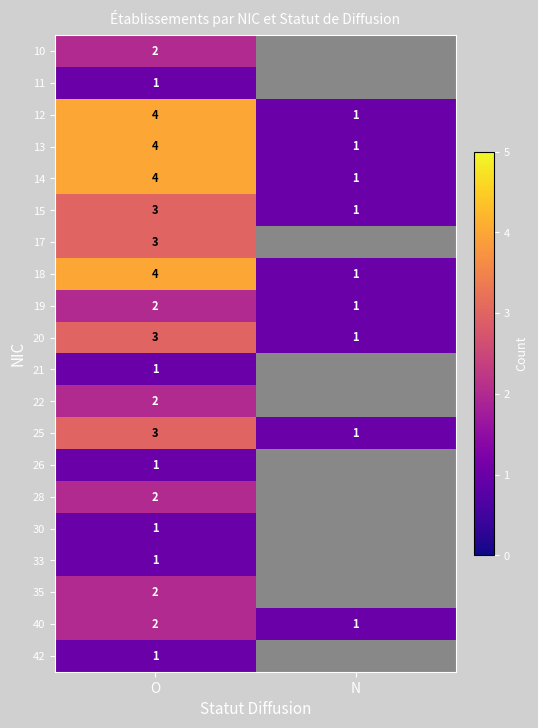

True or false: 22 has a value of 2 at O.

True